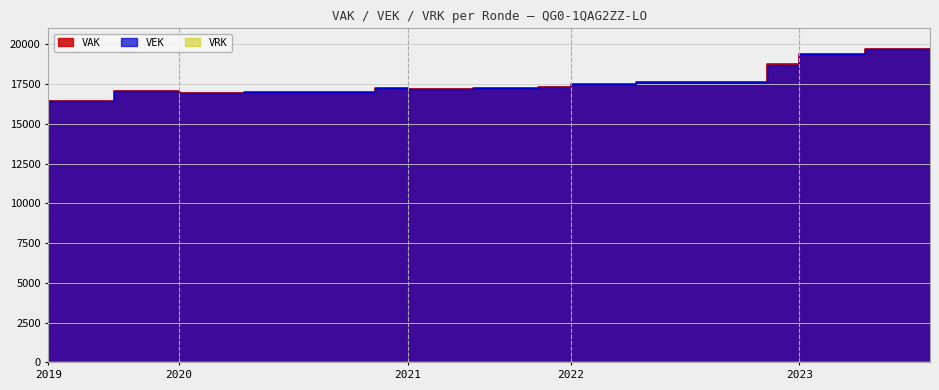

True or false: VAK and VEK intersect in this chart.

False